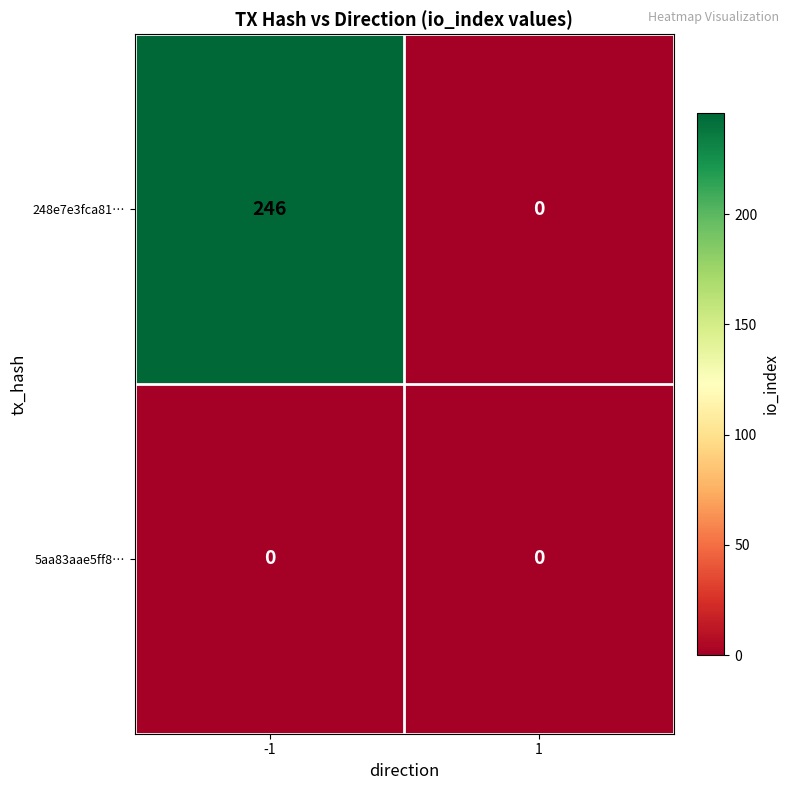

What is the greatest value displayed?

246